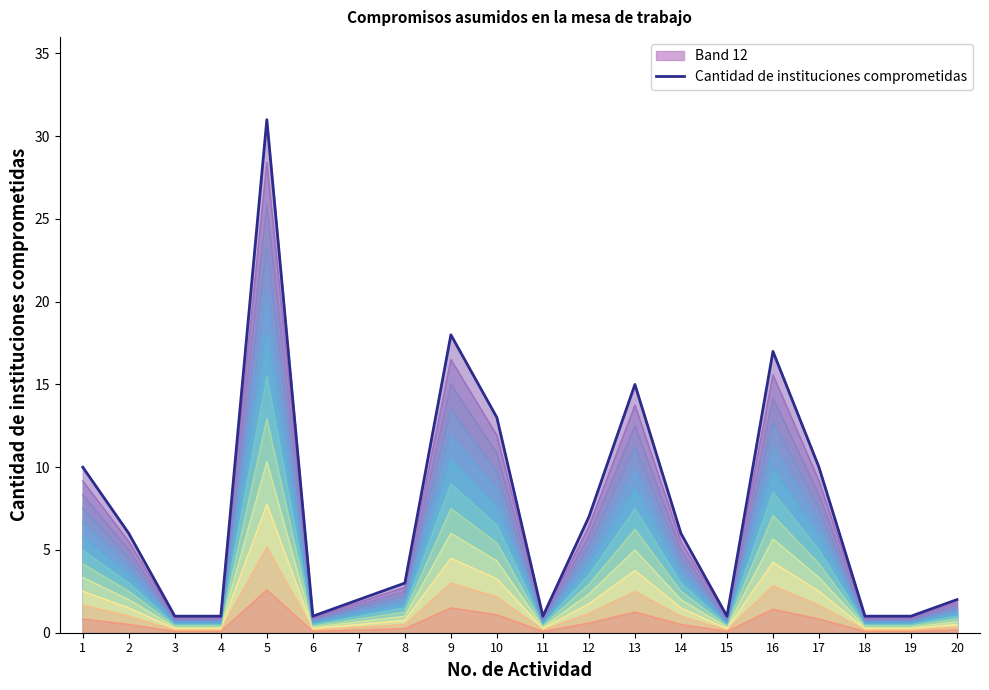

What is the value of the 16th point from the left?

17